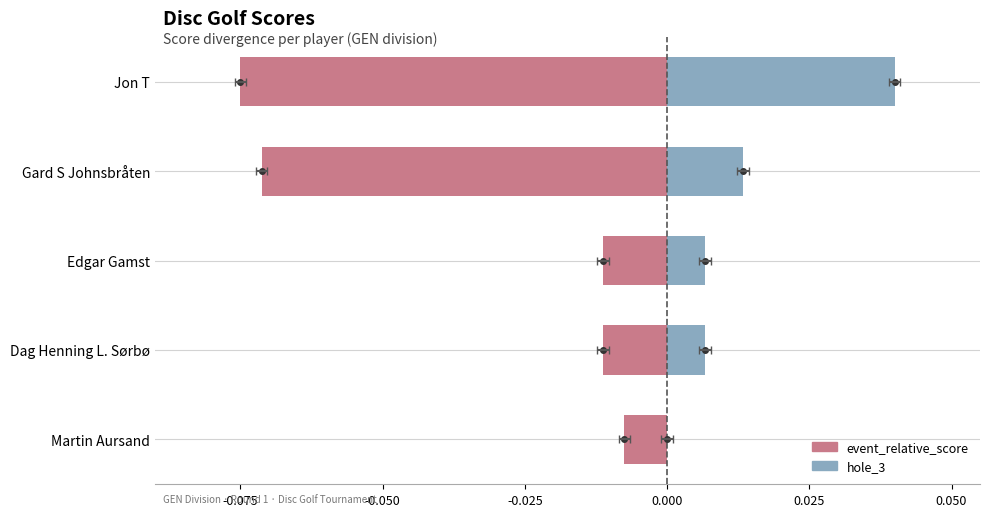

List the series in order of their peak value, highest first.

hole_3, event_relative_score